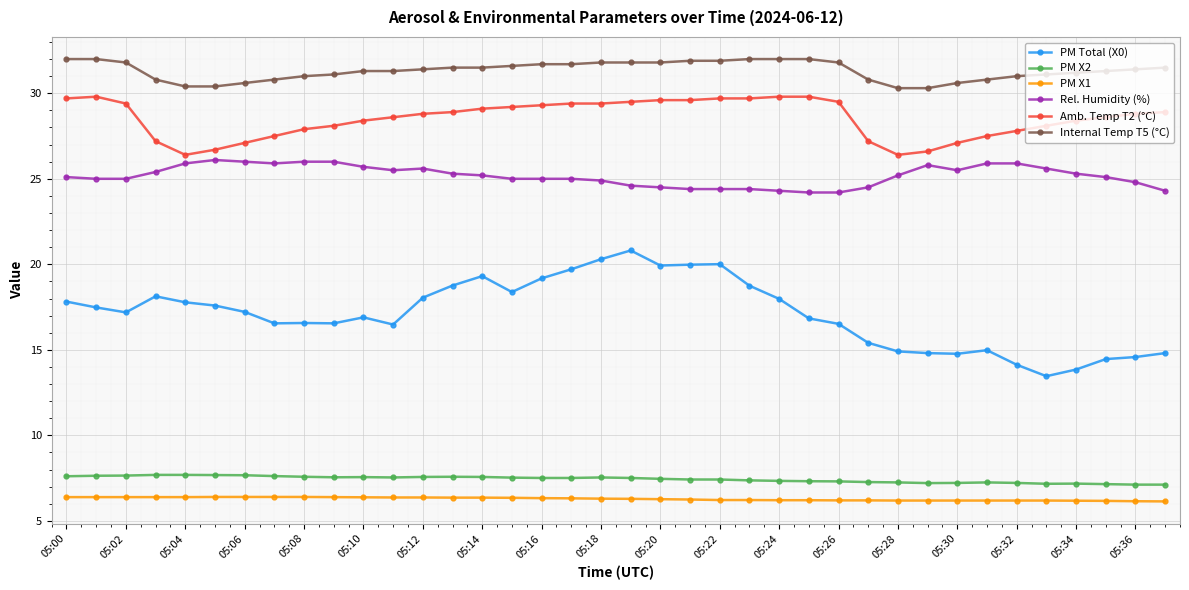

What is the value of the PM Total (X0) point at the 6th from the left?

17.6